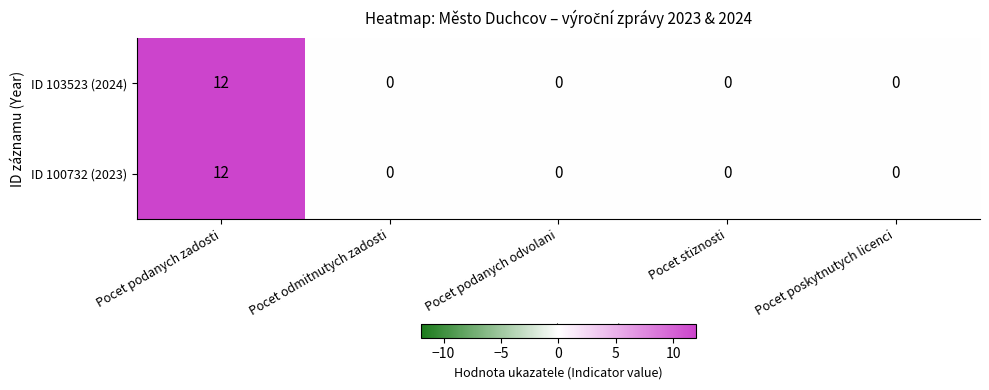

What is the total value across all series at Pocet podanych zadosti?

24